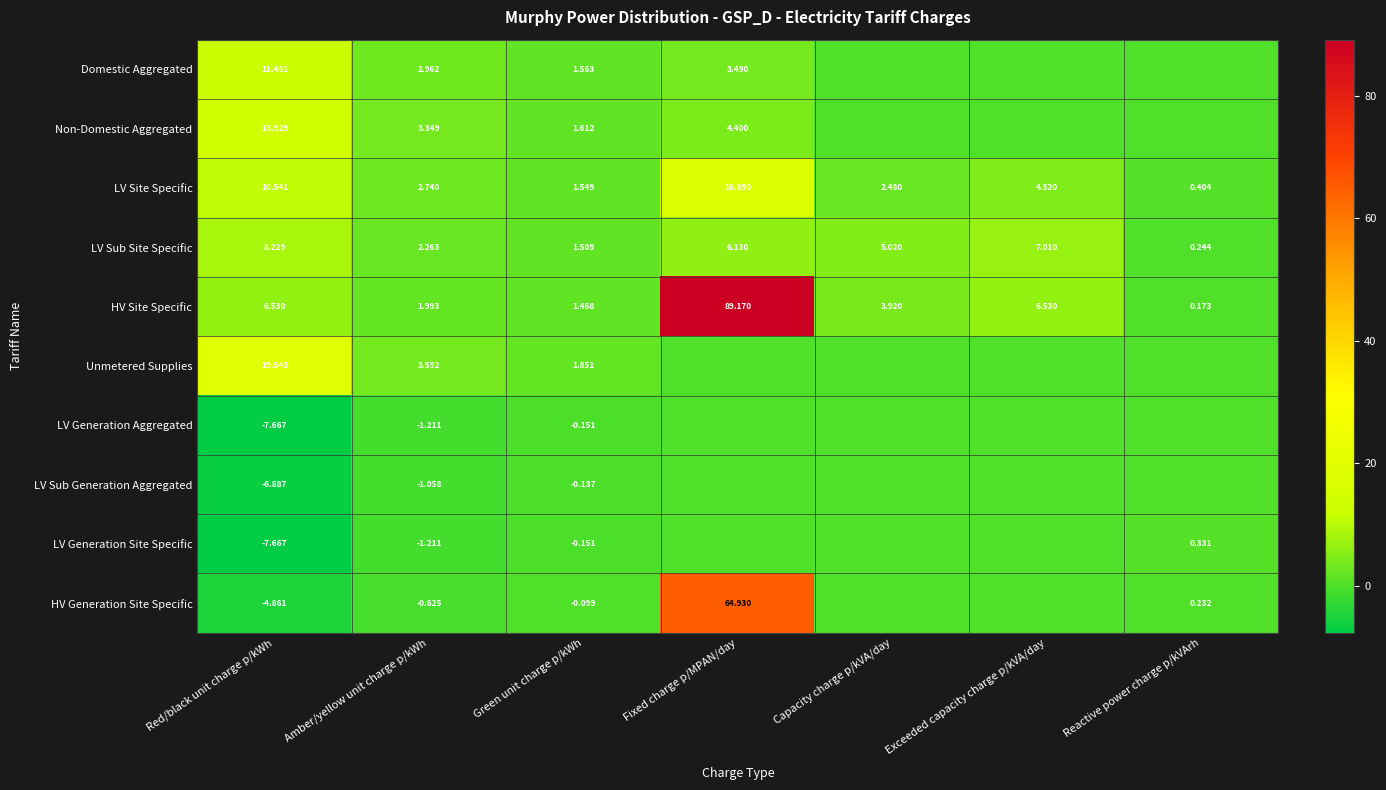

Which category has the lowest value in the LV Sub Site Specific series?

Reactive power charge p/kVArh